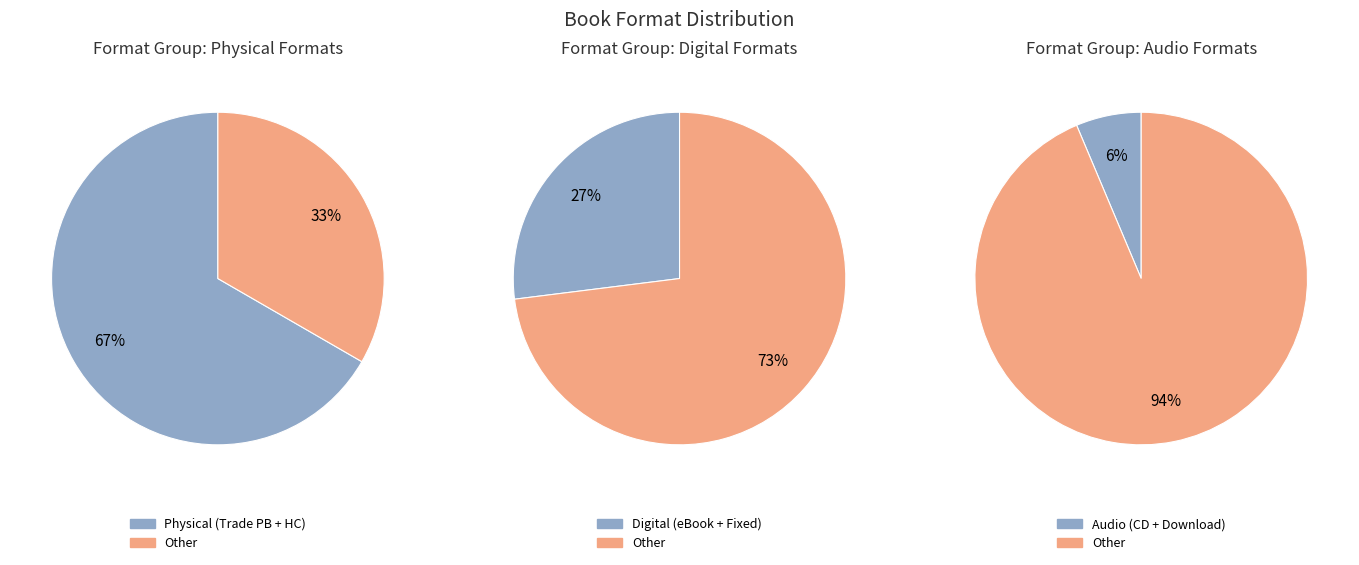

Does Fixed Layout eBook represent more than half of the total?

No